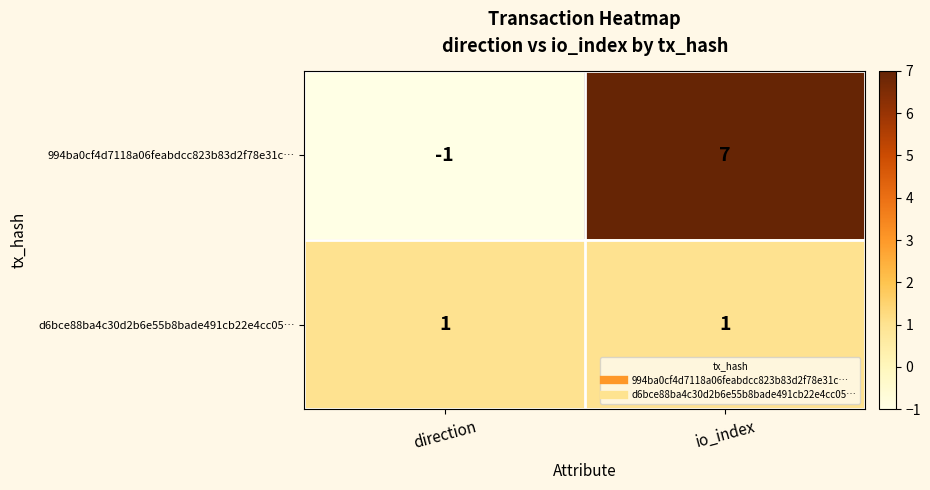

List the series in order of their peak value, lowest first.

d6bce88ba4c30d2b6e55b8bade491cb22e4cc05…, 994ba0cf4d7118a06feabdcc823b83d2f78e31c…